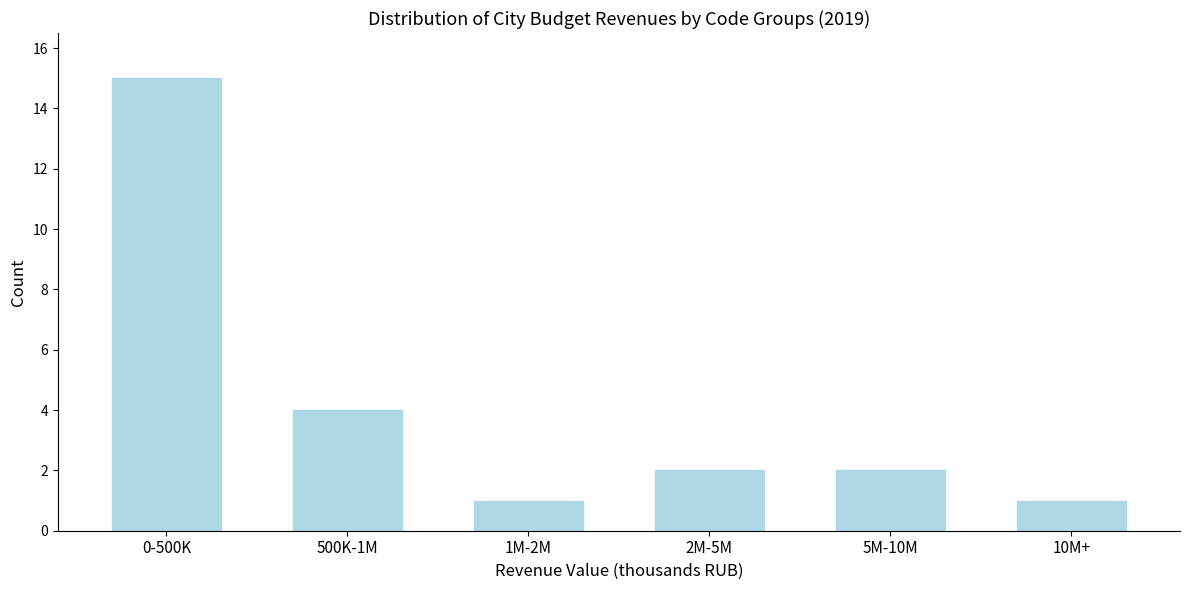

Reading left to right, what are all the values shown in this chart?

0-500K=15	500K-1M=4	1M-2M=1	2M-5M=2	5M-10M=2	10M+=1